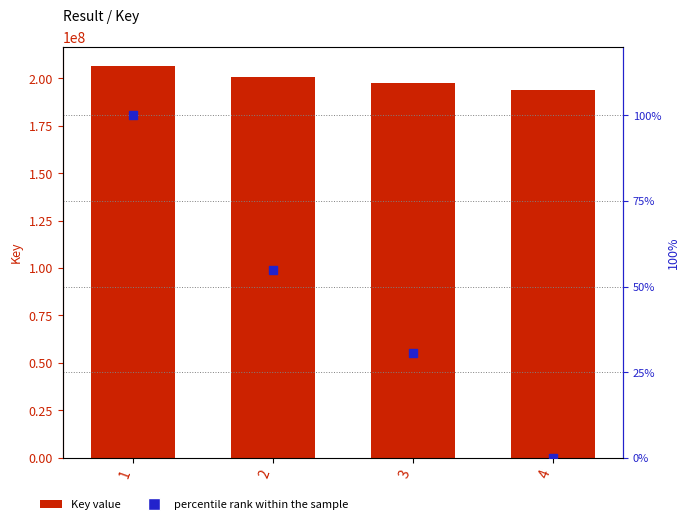

Is the value of Key value at 3 greater than the value of percentile rank within the sample at 3?

Yes